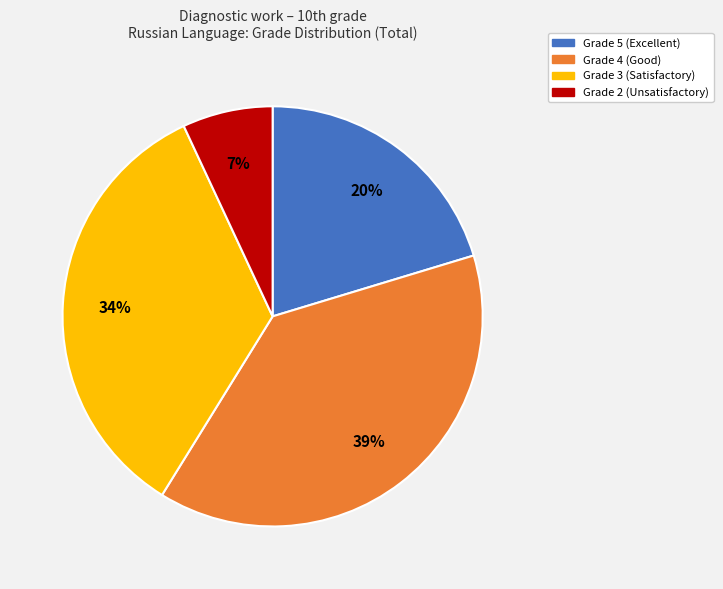

The Grade 5 (Excellent) slice represents 32% of the pie. True or false?

False